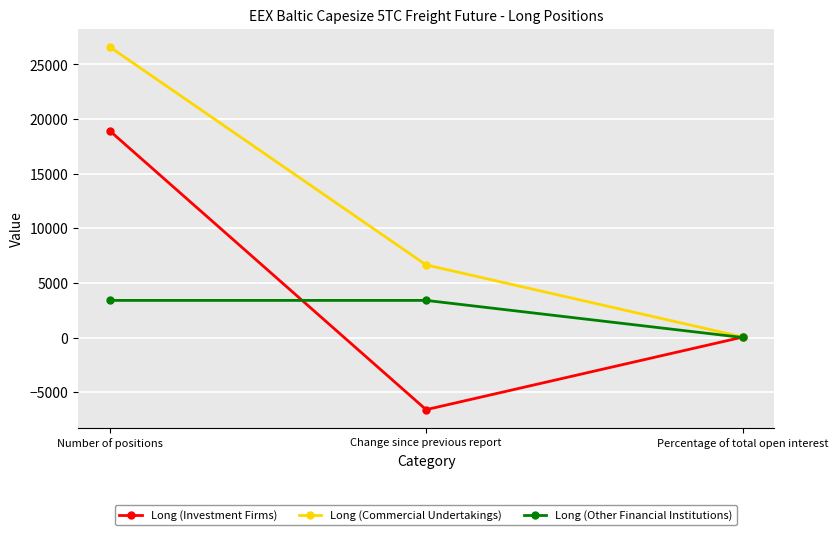

How many values in the Long (Commercial Undertakings) series are below 6649?

1